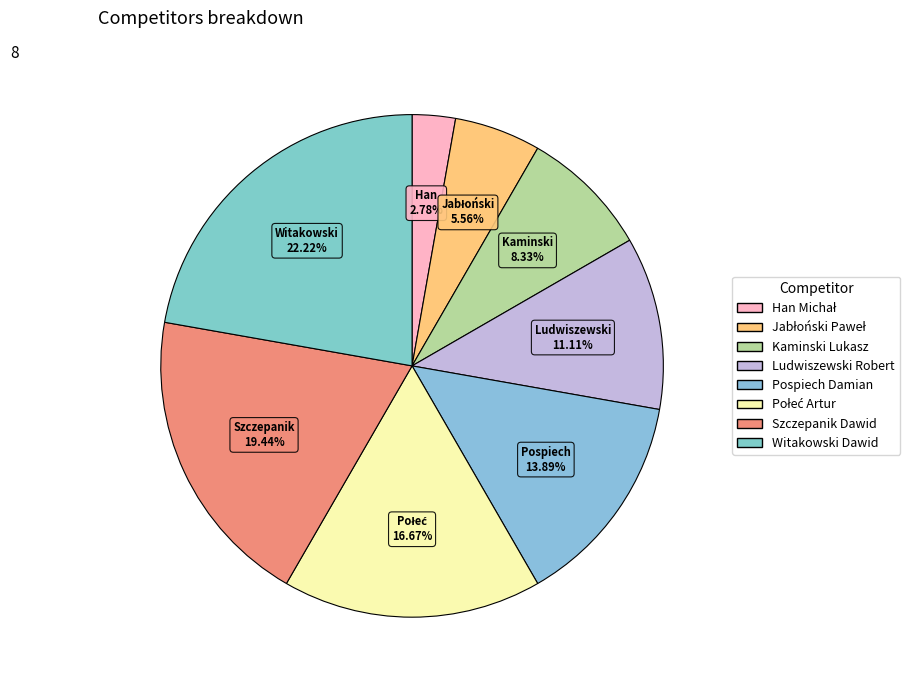

How many segments does this pie chart have?

8